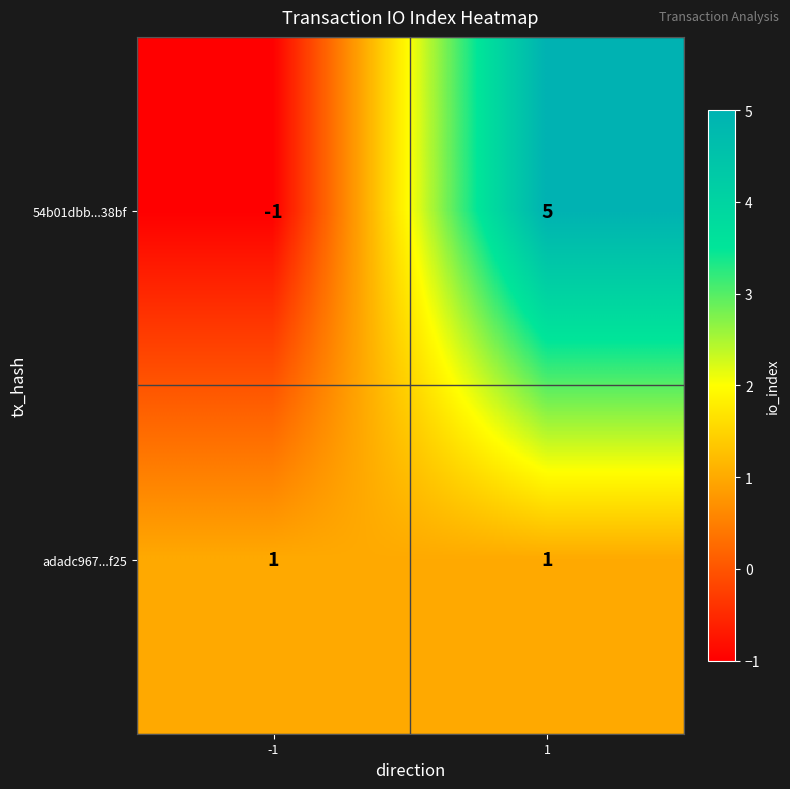

Rank the series at -1 from lowest to highest value.

54b01dbb...38bf, adadc967...f25